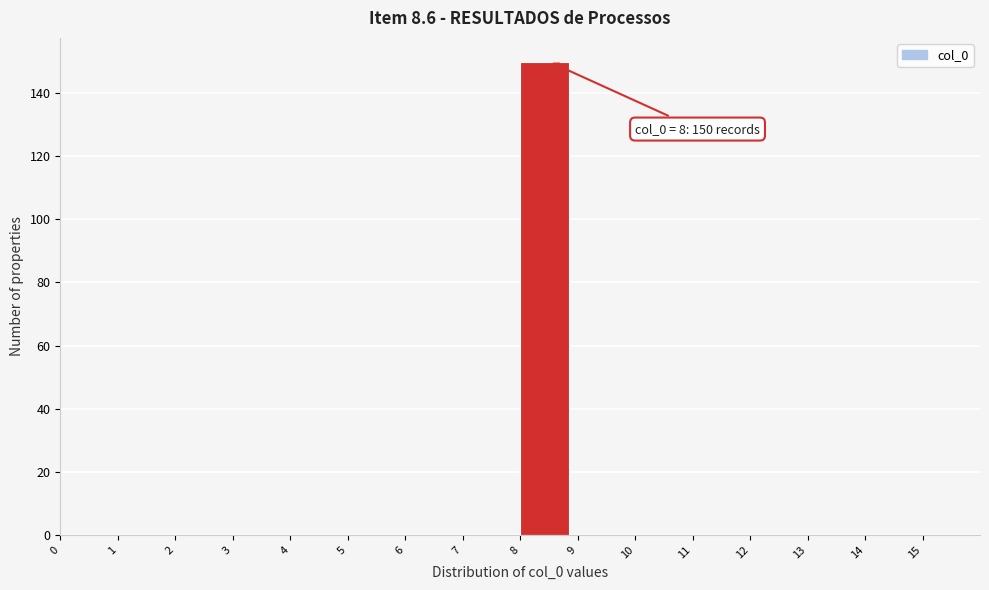

Over which range of the x-axis is the bar tallest?

8 to 9